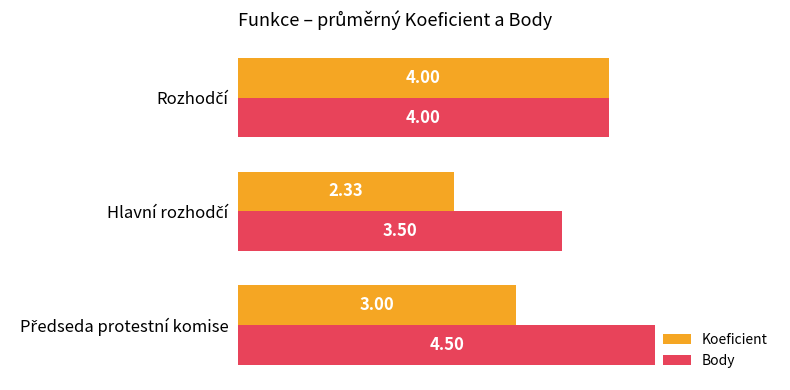

Which series has the largest total across all categories?

Body